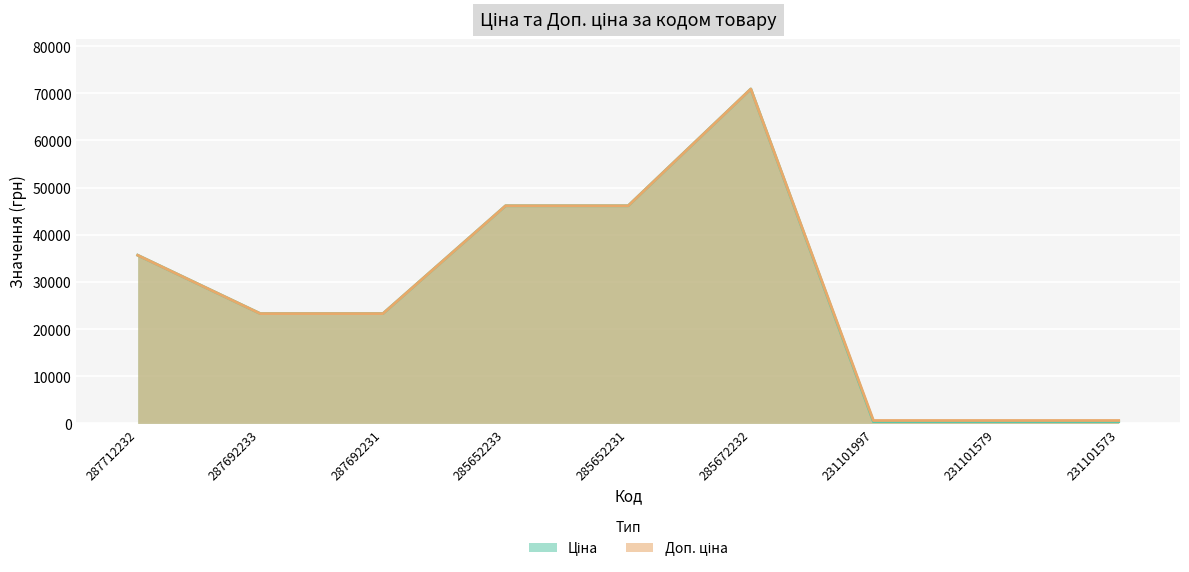

The Доп. ціна series shows 70906.0 at 285672232. True or false?

True